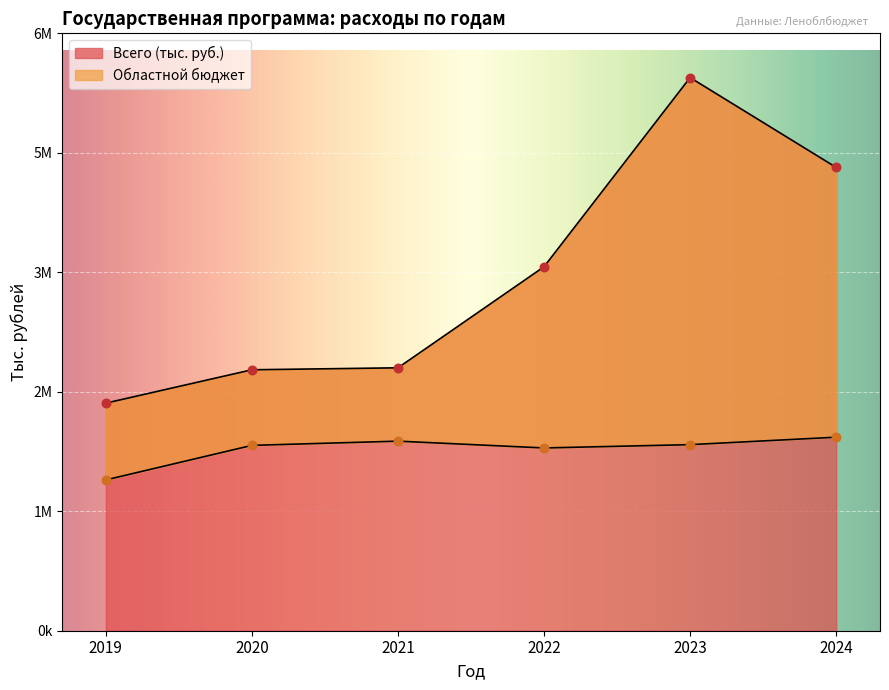

At how many categories does at least one series exceed 4410878?

2